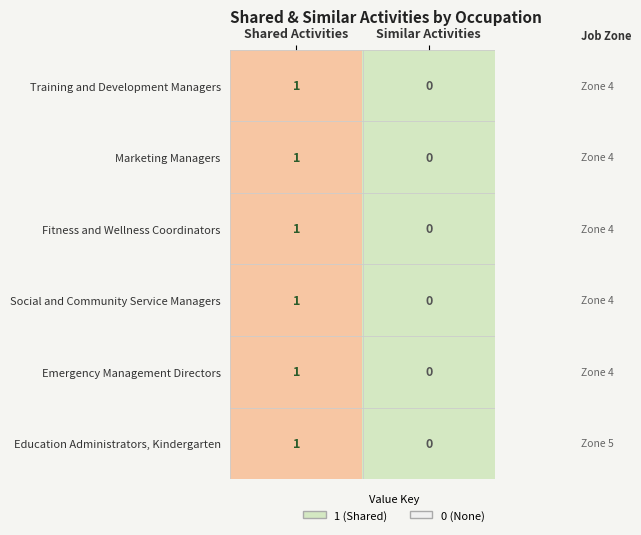

How many series are shown in this chart?

6